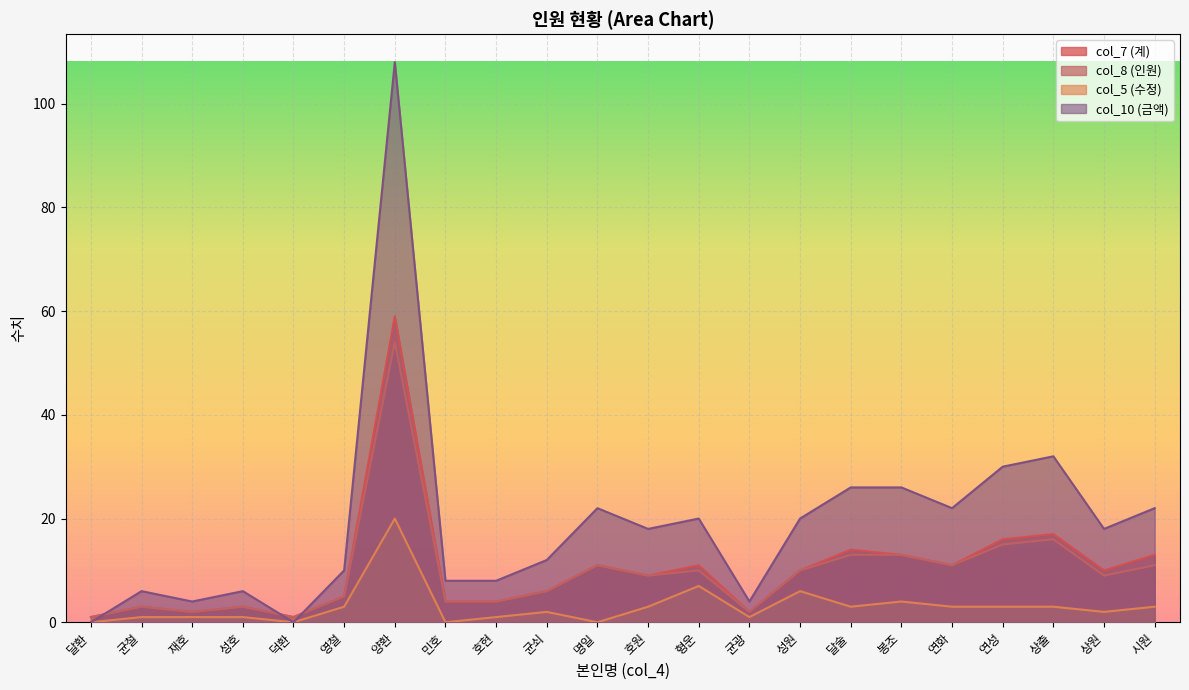

How many distinct data groups are displayed?

4